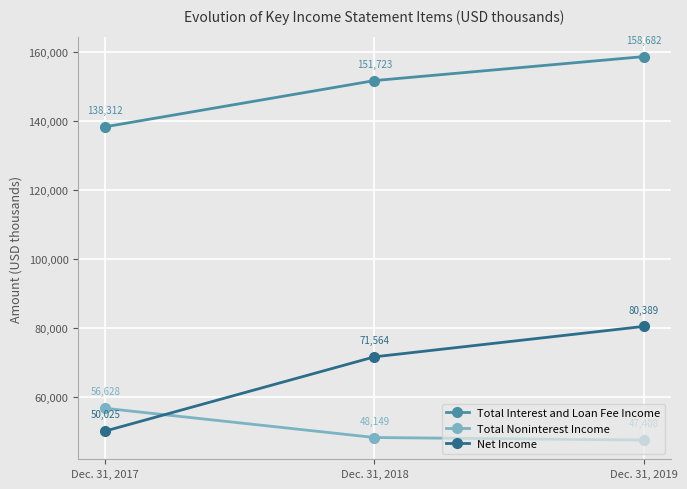

What is the difference between the highest and lowest values at Dec. 31, 2018?

103574